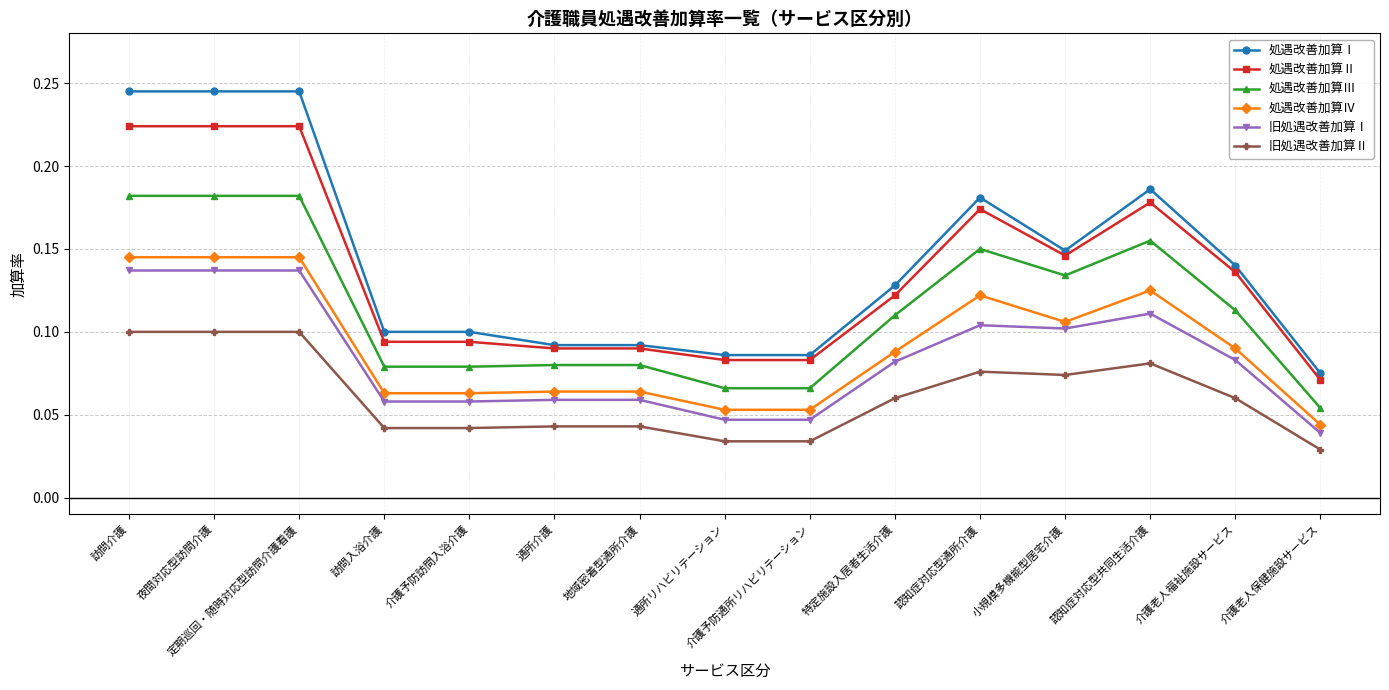

True or false: 旧処遇改善加算Ⅰ has more than 1 points higher than both neighbors.

True